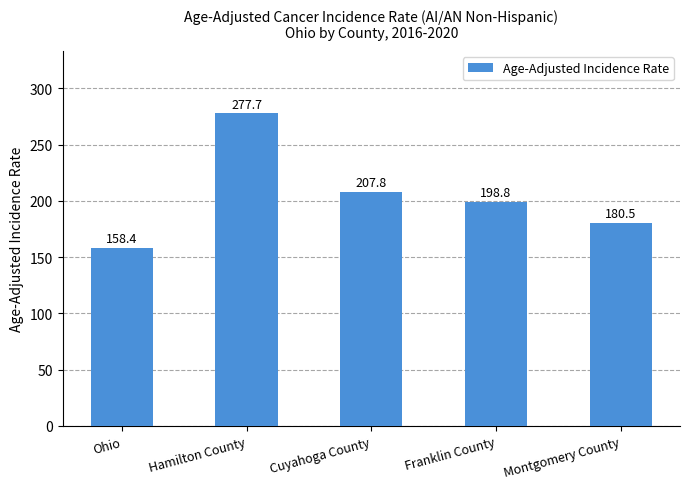

Which has a higher value, Cuyahoga County or Montgomery County?

Cuyahoga County